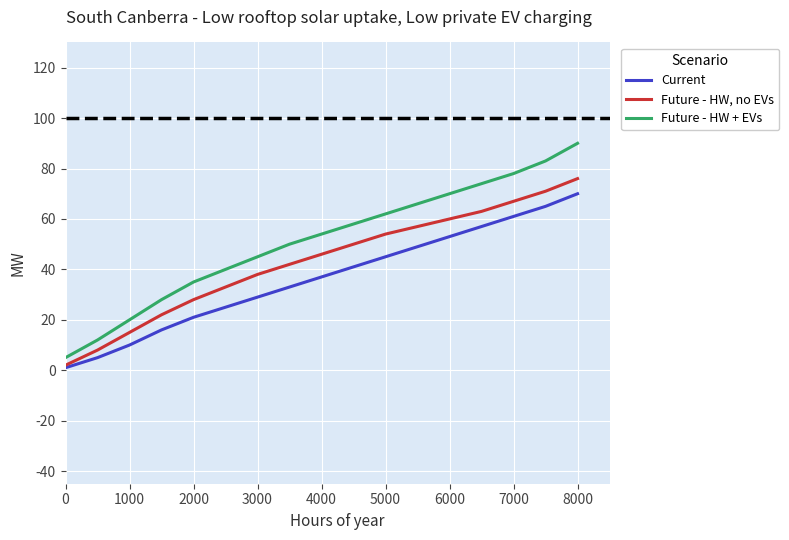

True or false: Current and Future - HW + EVs cross at least once.

False